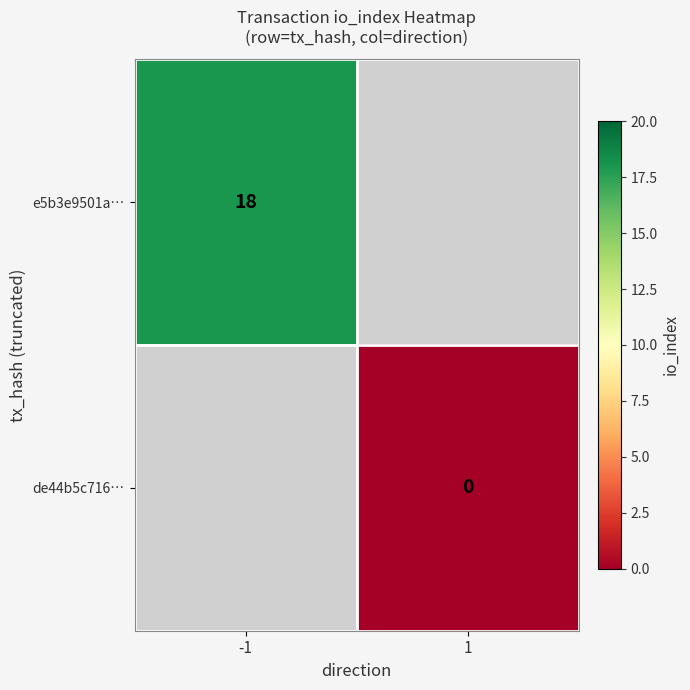

The value of e5b3e9501a… at -1 is 32. True or false?

False